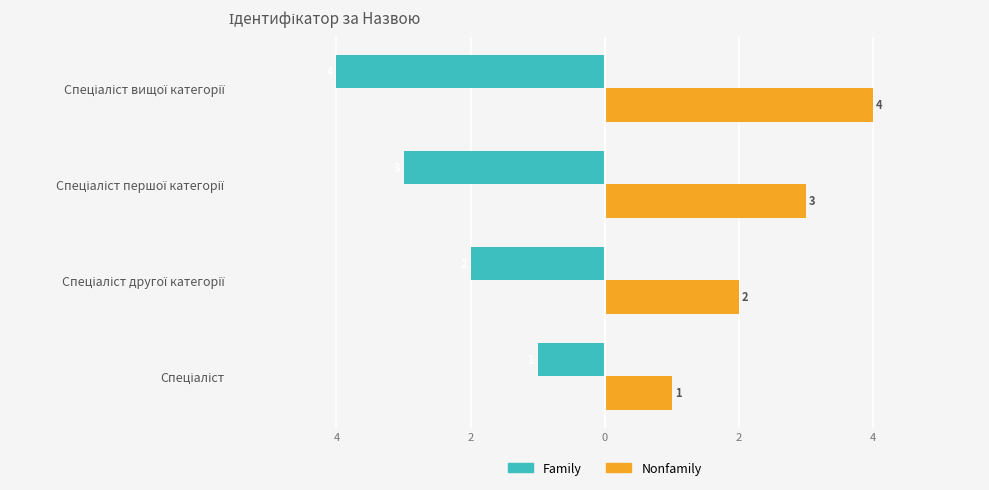

Reading right to left, extract all data points from this chart.

Family: -4	-3	-2	-1
Nonfamily: 4	3	2	1